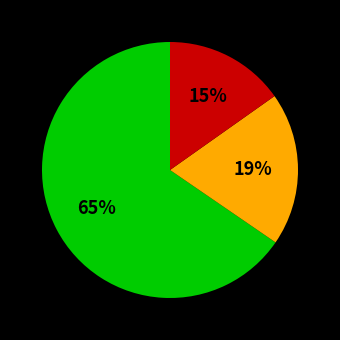

Is there any slice that represents more than half of the pie?

Yes